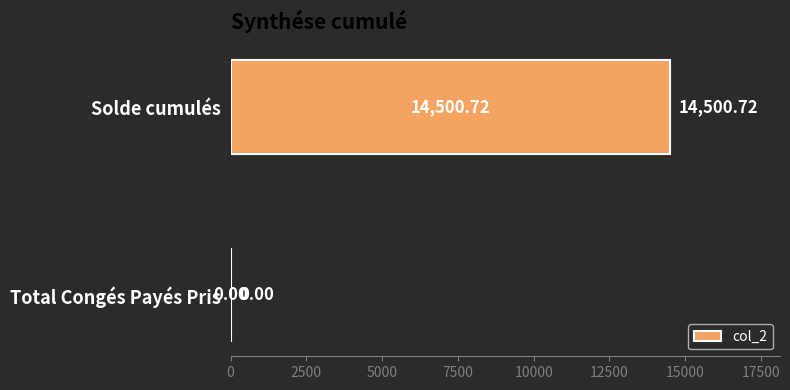

How many values exceed 14500?

1